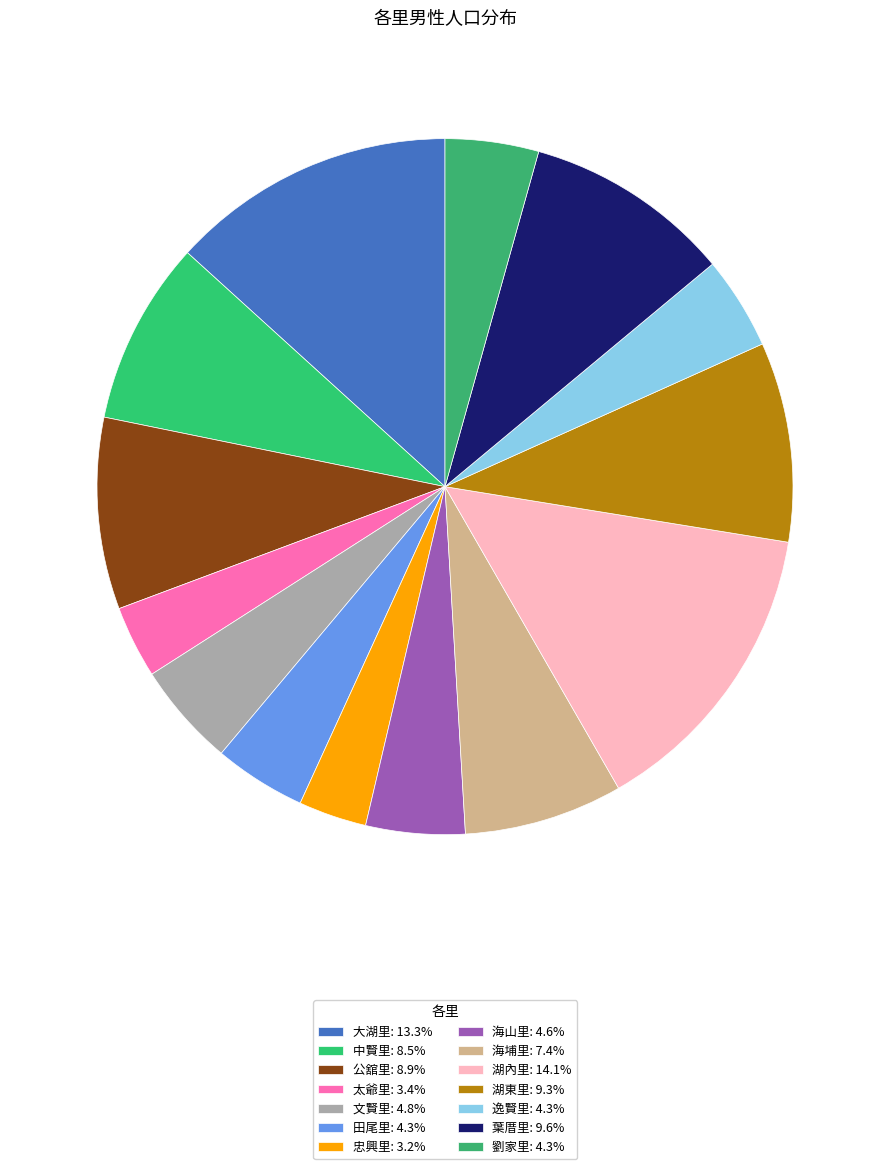

To the nearest percent, what percentage of the pie is 逸賢里?

4%